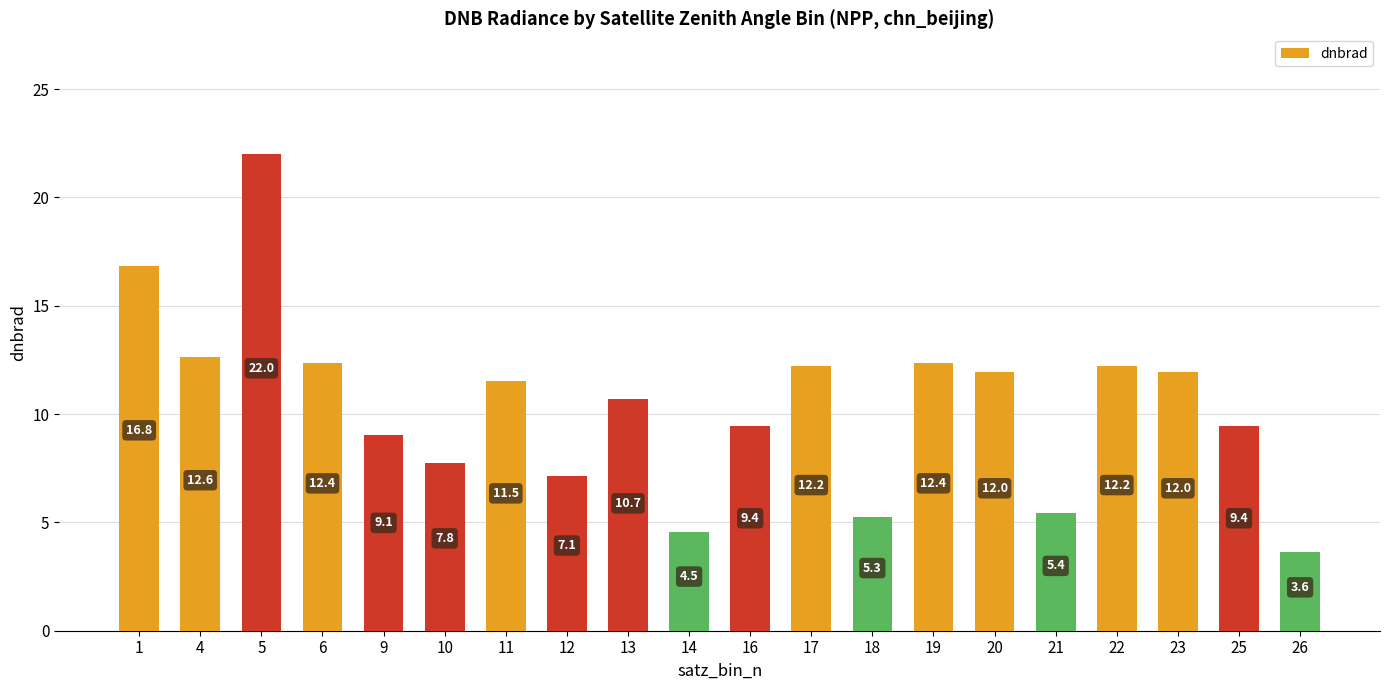

How many data points does each series have?

20